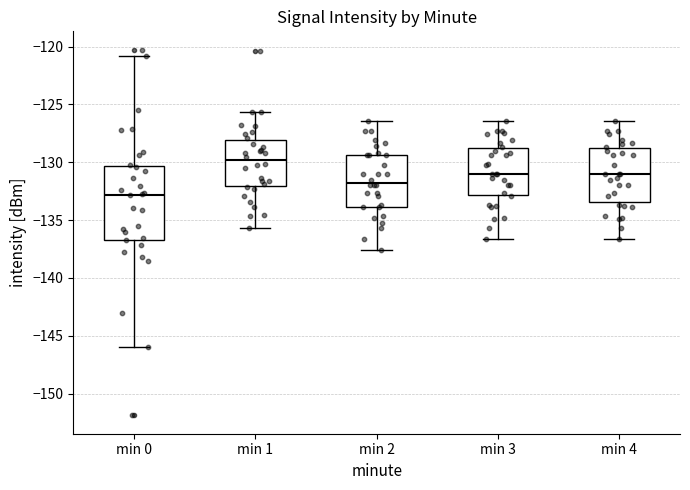

Reading left to right, read every box against the y-axis: the position of its median line, the range the box covers, and the ends of its whiskers. The values are not printed on the chart, so give them approximately, as read against the axis.

min 0: median -133.0, box -136.5 to -130.5, whiskers -146.0 to -121.0
min 1: median -130.0, box -132.0 to -128.0, whiskers -135.5 to -125.5
min 2: median -132.0, box -134.0 to -129.5, whiskers -137.5 to -126.5
min 3: median -131.0, box -133.0 to -129.0, whiskers -136.5 to -126.5
min 4: median -131.0, box -133.5 to -129.0, whiskers -136.5 to -126.5